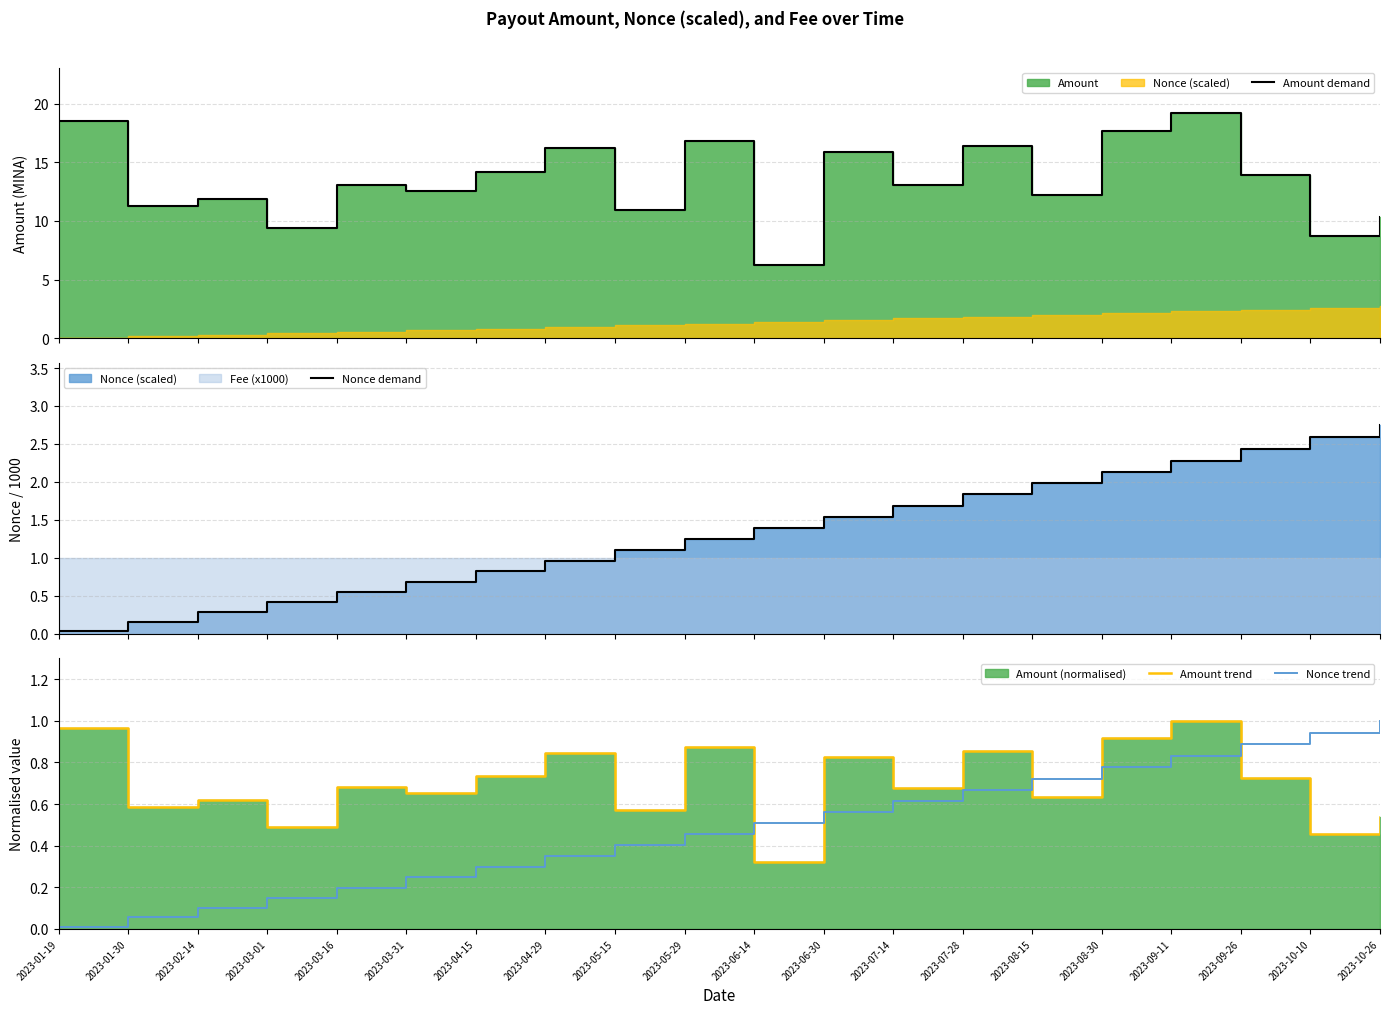

Which category has the lowest value across all series?

2023-01-19